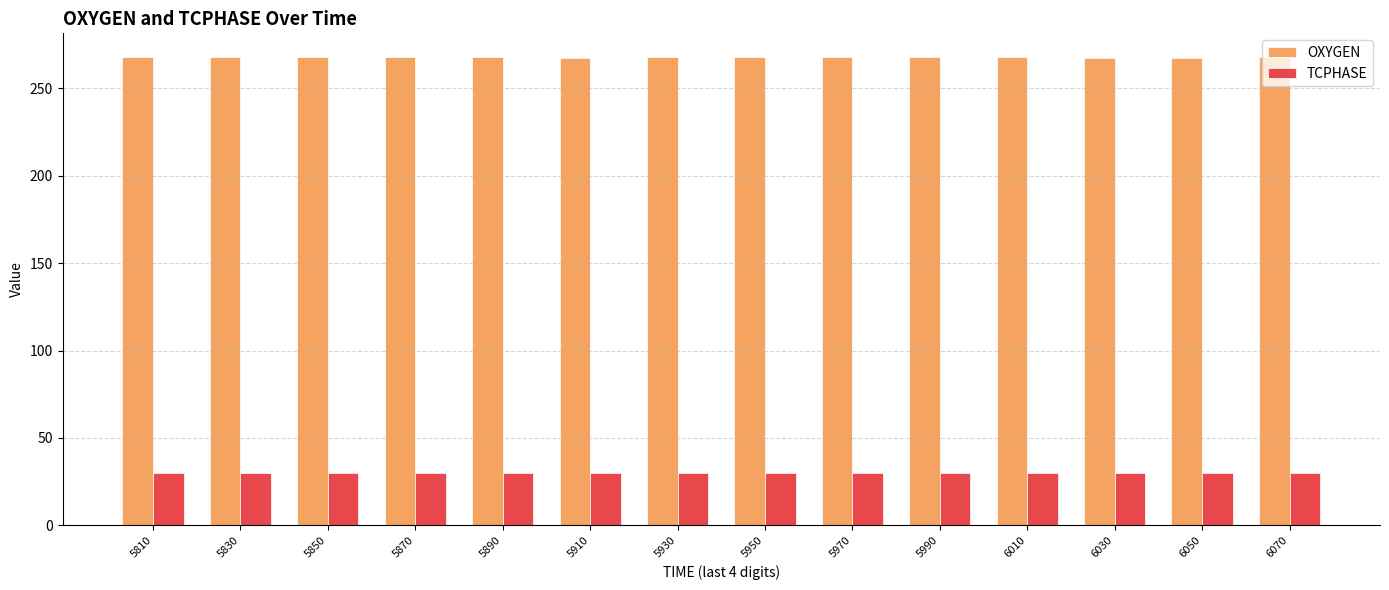

What is the value of the OXYGEN bar at the 13th from the left?

267.5